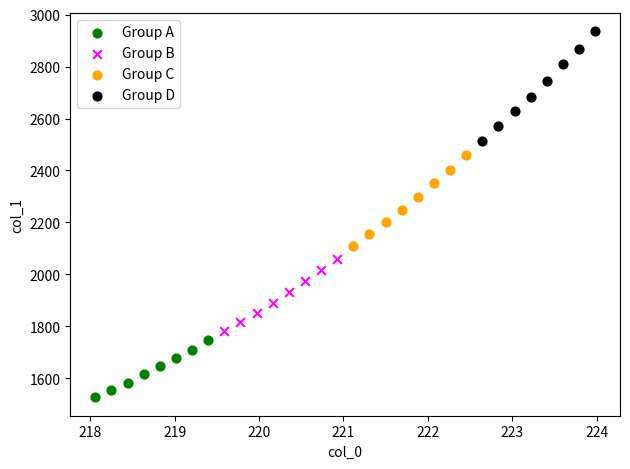

Which series contains the lowest Y value?

Group A